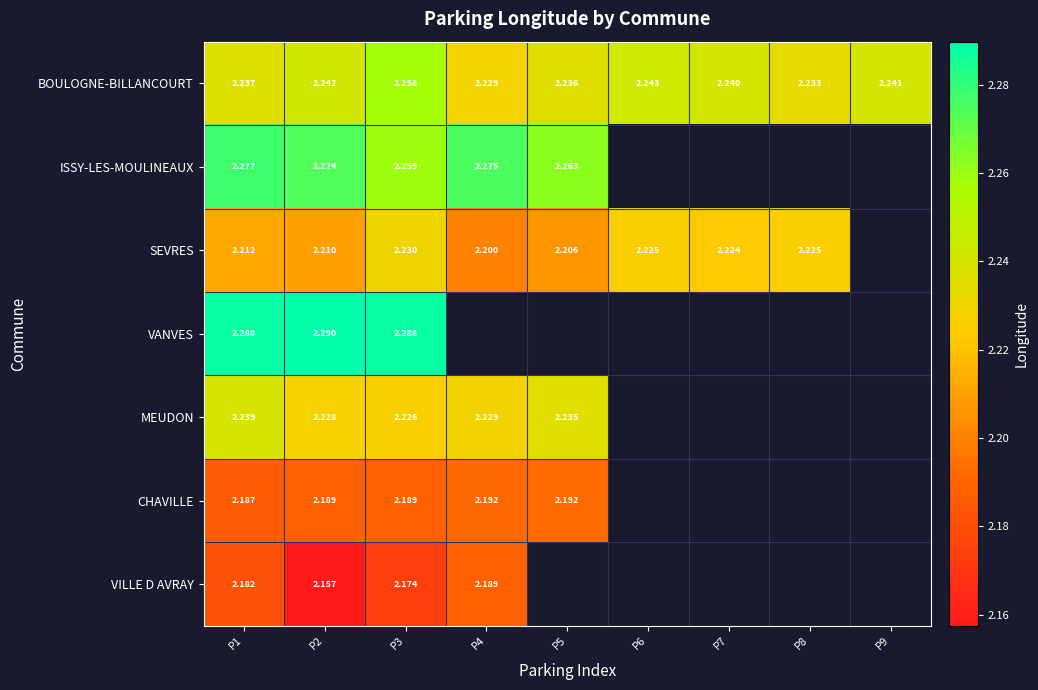

Rank the series at P2 from lowest to highest value.

VILLE D AVRAY, CHAVILLE, SEVRES, MEUDON, BOULOGNE-BILLANCOURT, ISSY-LES-MOULINEAUX, VANVES